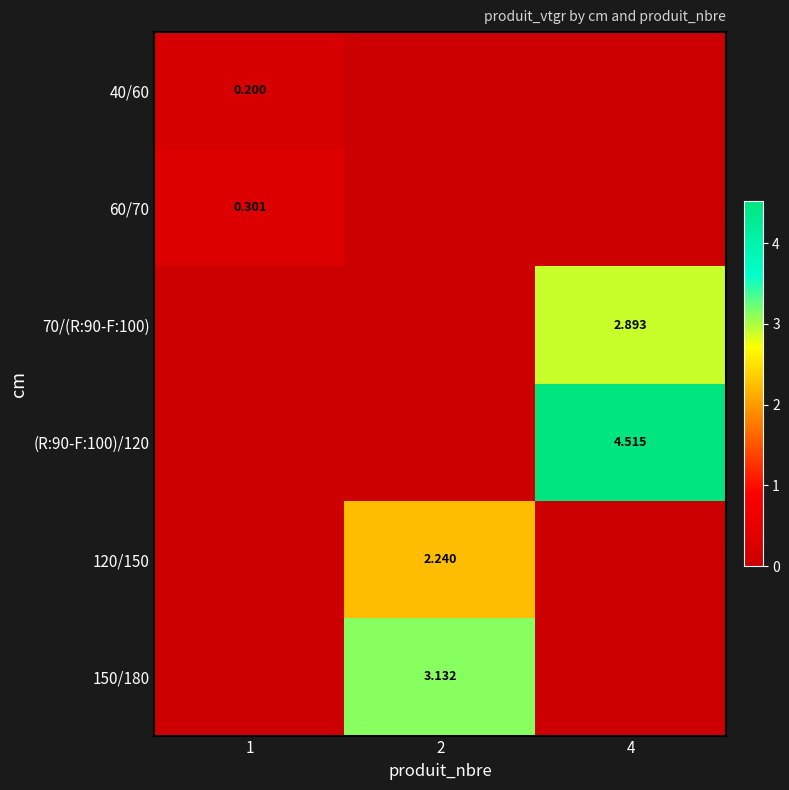

How many series are shown in this chart?

6